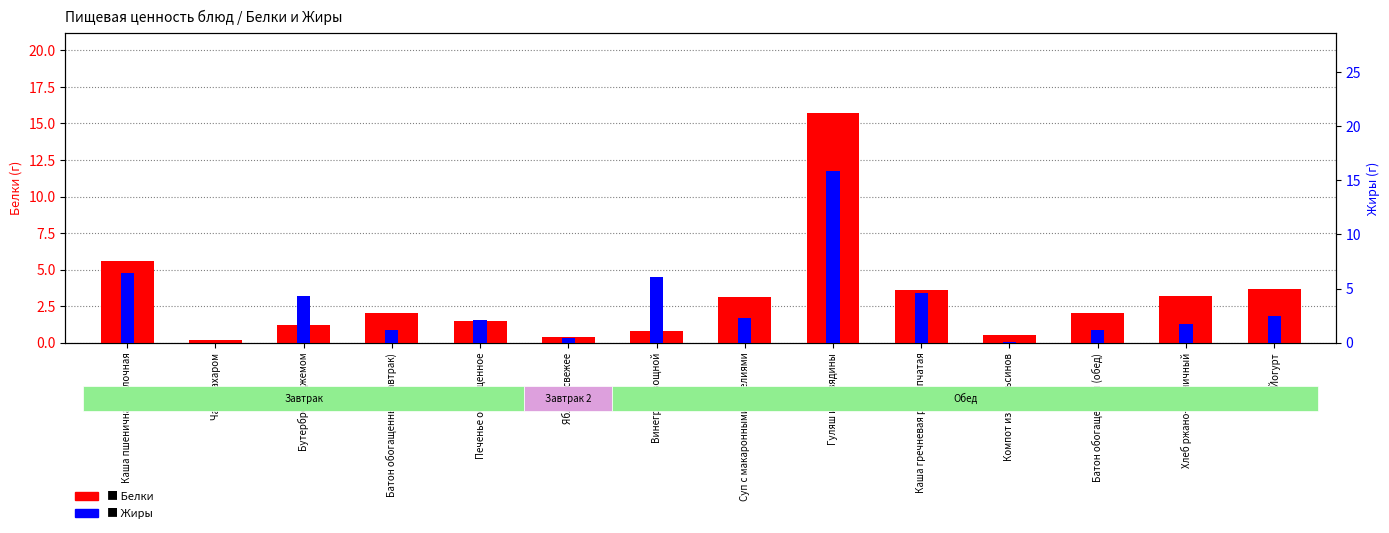

The Жиры series shows 6.7 at Каша гречневая рассыпчатая. True or false?

False